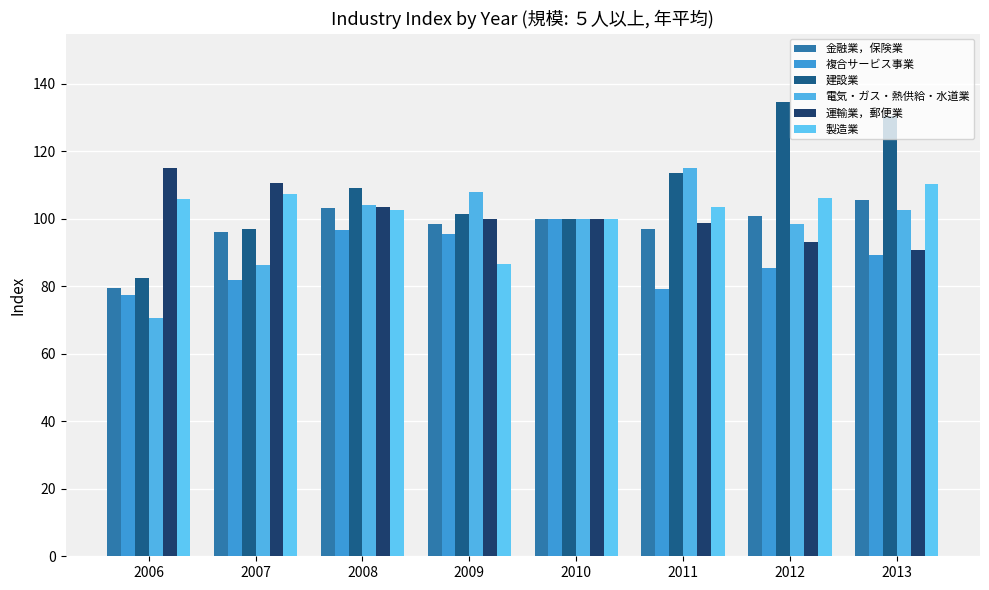

True or false: 建設業 has a value of 82.6 at 2006.

True